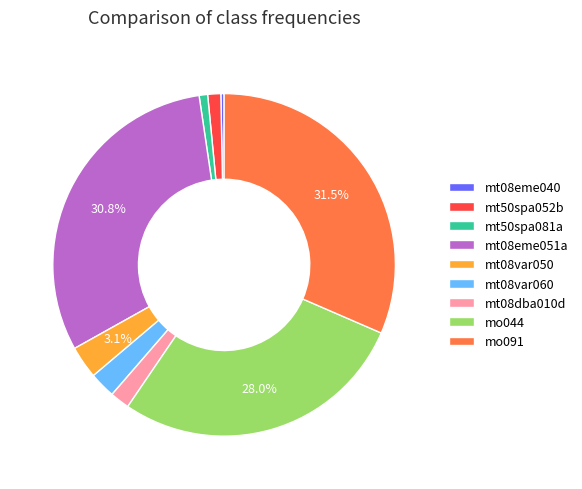

Is it true that mt08var060 is 2% of the pie?

True